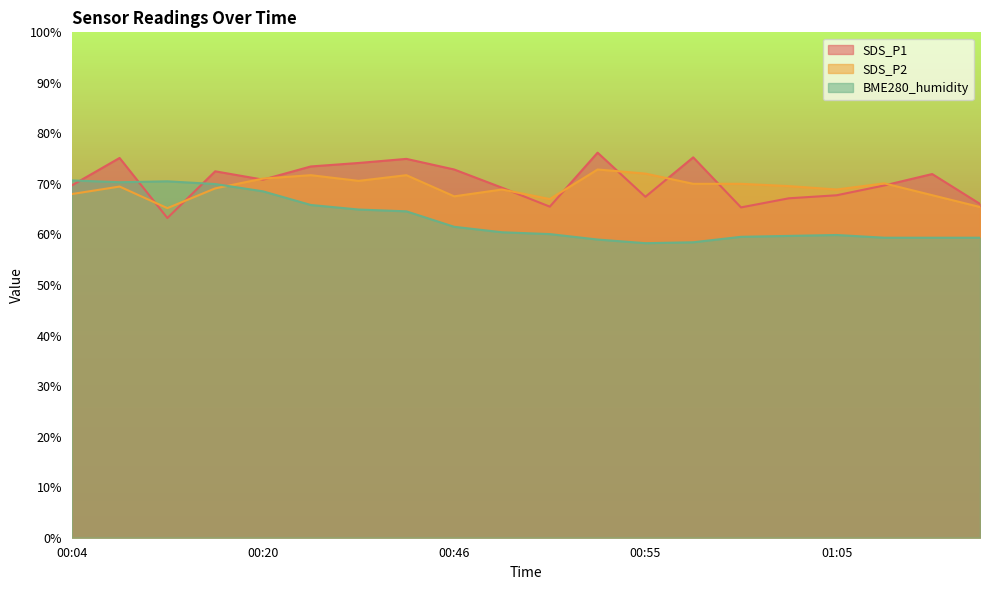

How many data points in SDS_P1 are less than 70?

10